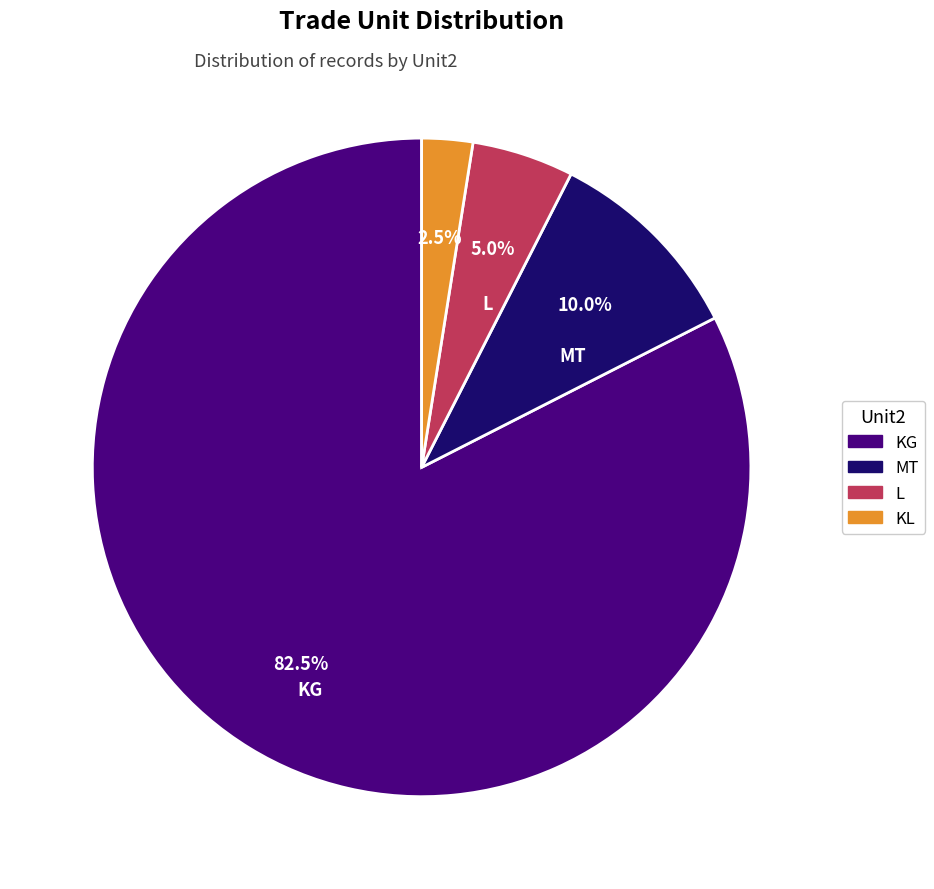

How many slices are in this pie chart?

4